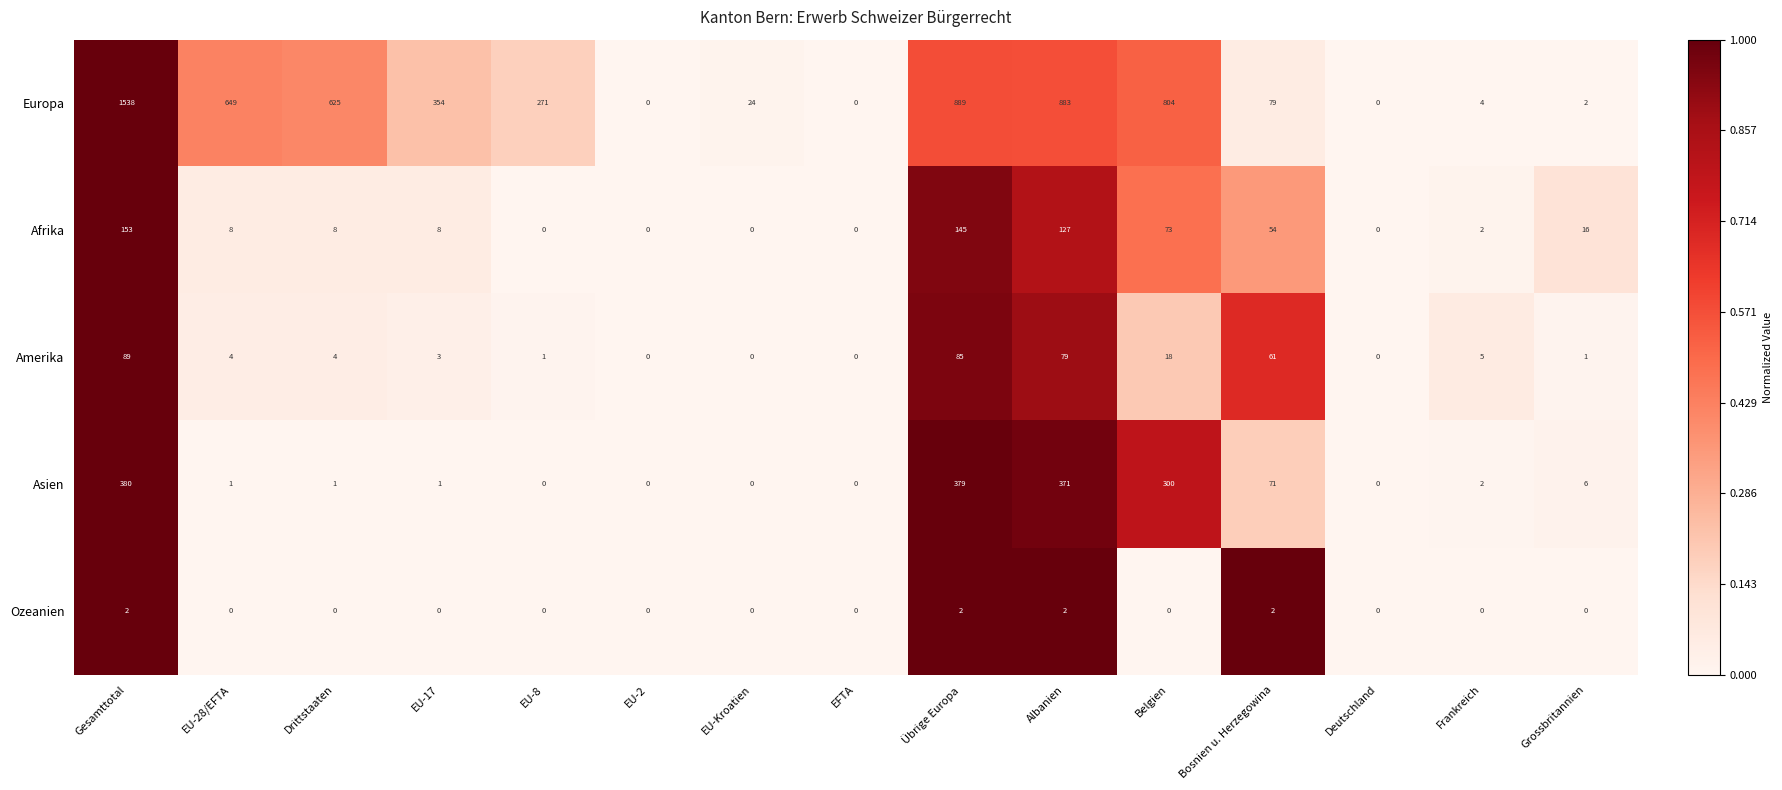

At Albanien, list the series in order from largest to smallest.

Europa, Asien, Afrika, Amerika, Ozeanien